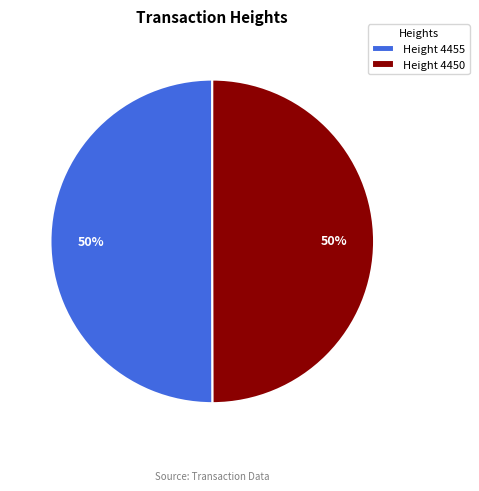

True or false: Height 4450 accounts for 50% of the total.

True